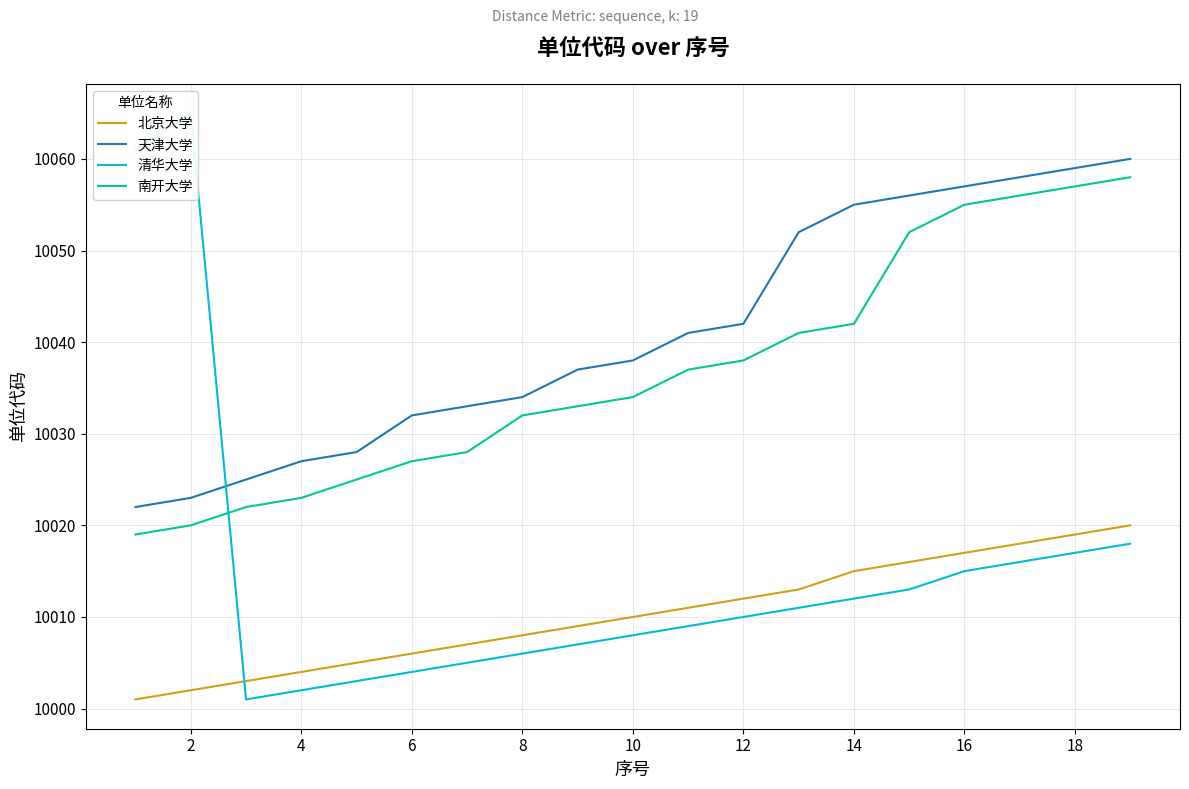

What is the difference between the second highest and minimum values in the 清华大学 series?

60